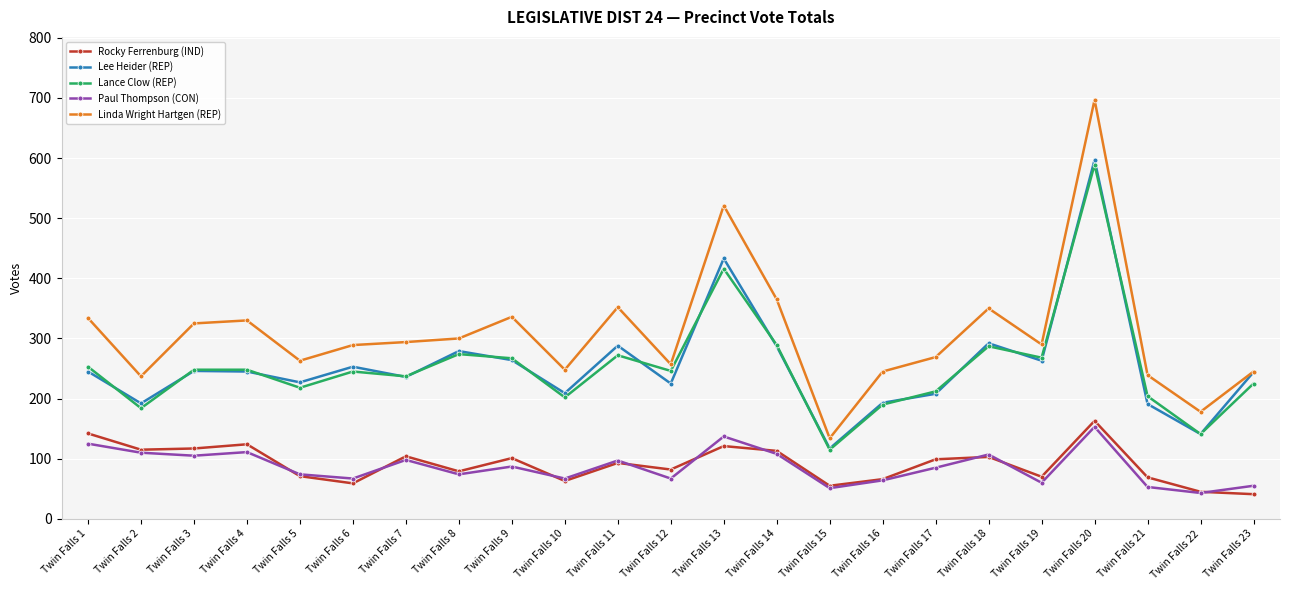

Which label corresponds to the largest value in the chart?

Twin Falls 20